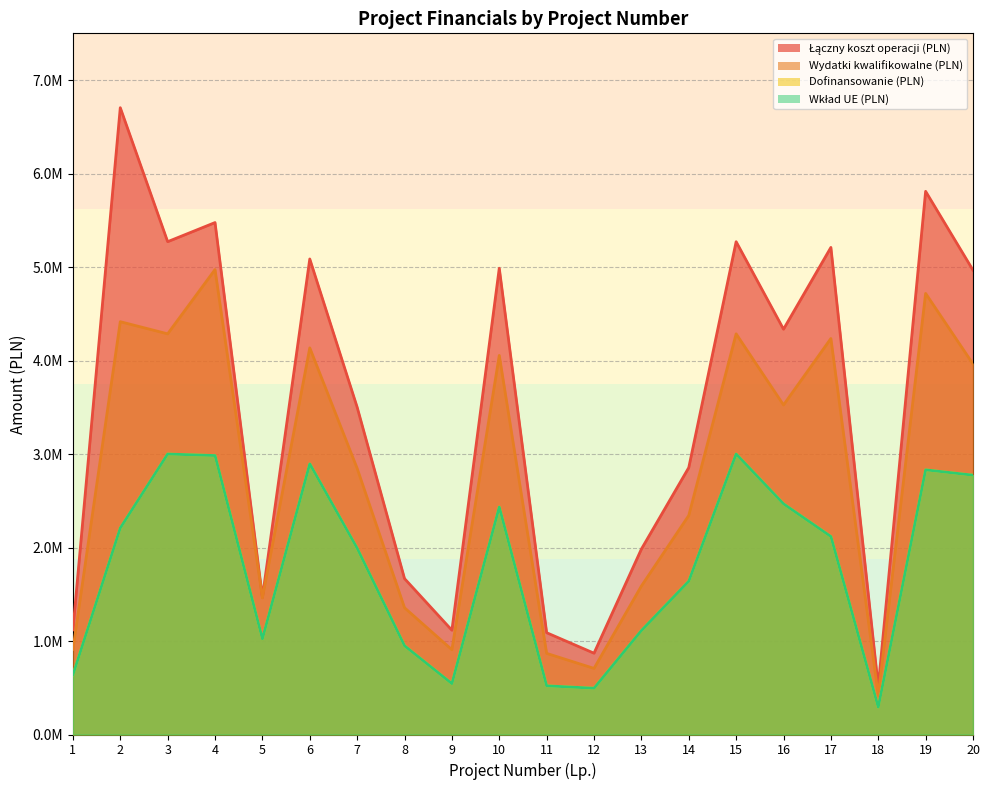

At how many categories does at least one series exceed 2975889?

11